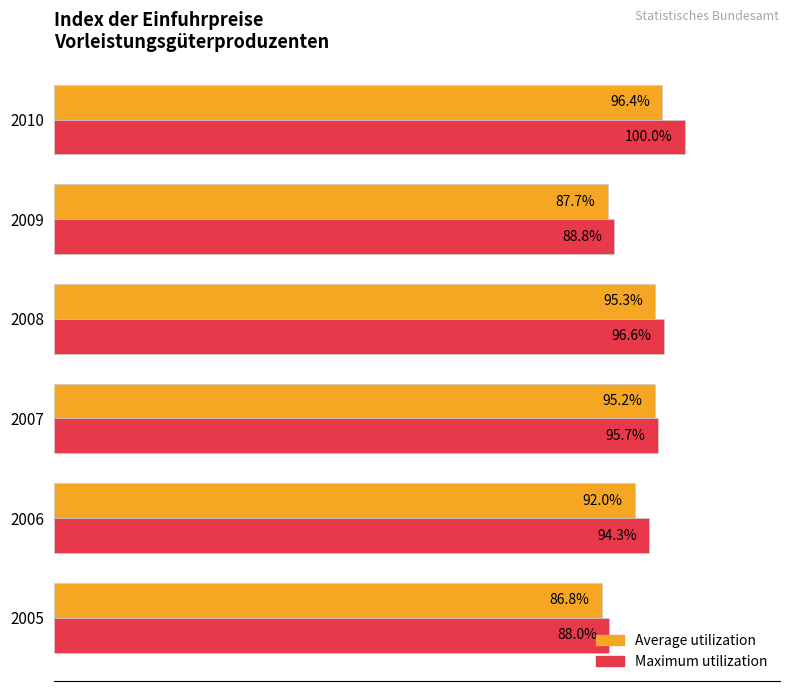

Rank the series by their average value, from highest to lowest.

Maximum utilization, Average utilization